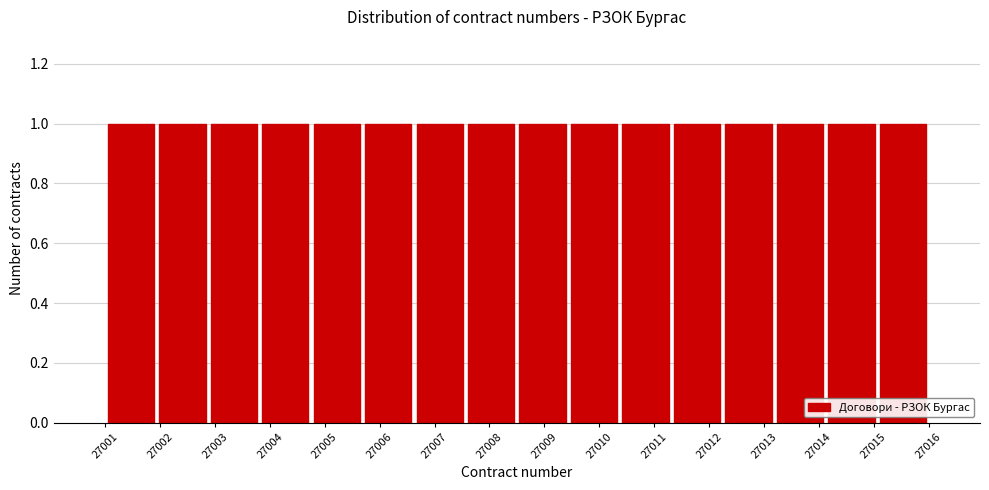

Reading left to right, list every bar in this chart as the range it spans on the x-axis followed by its height. Neither the bar edges nor the heights are printed on the chart, so give them approximately, as read against the axes.

27001.0 to 27001.9: 1
27001.9 to 27002.9: 1
27002.9 to 27003.8: 1
27003.8 to 27004.8: 1
27004.8 to 27005.7: 1
27005.7 to 27006.6: 1
27006.6 to 27007.6: 1
27007.6 to 27008.5: 1
27008.5 to 27009.4: 1
27009.4 to 27010.4: 1
27010.4 to 27011.3: 1
27011.3 to 27012.3: 1
27012.3 to 27013.2: 1
27013.2 to 27014.1: 1
27014.1 to 27015.1: 1
27015.1 to 27016.0: 1